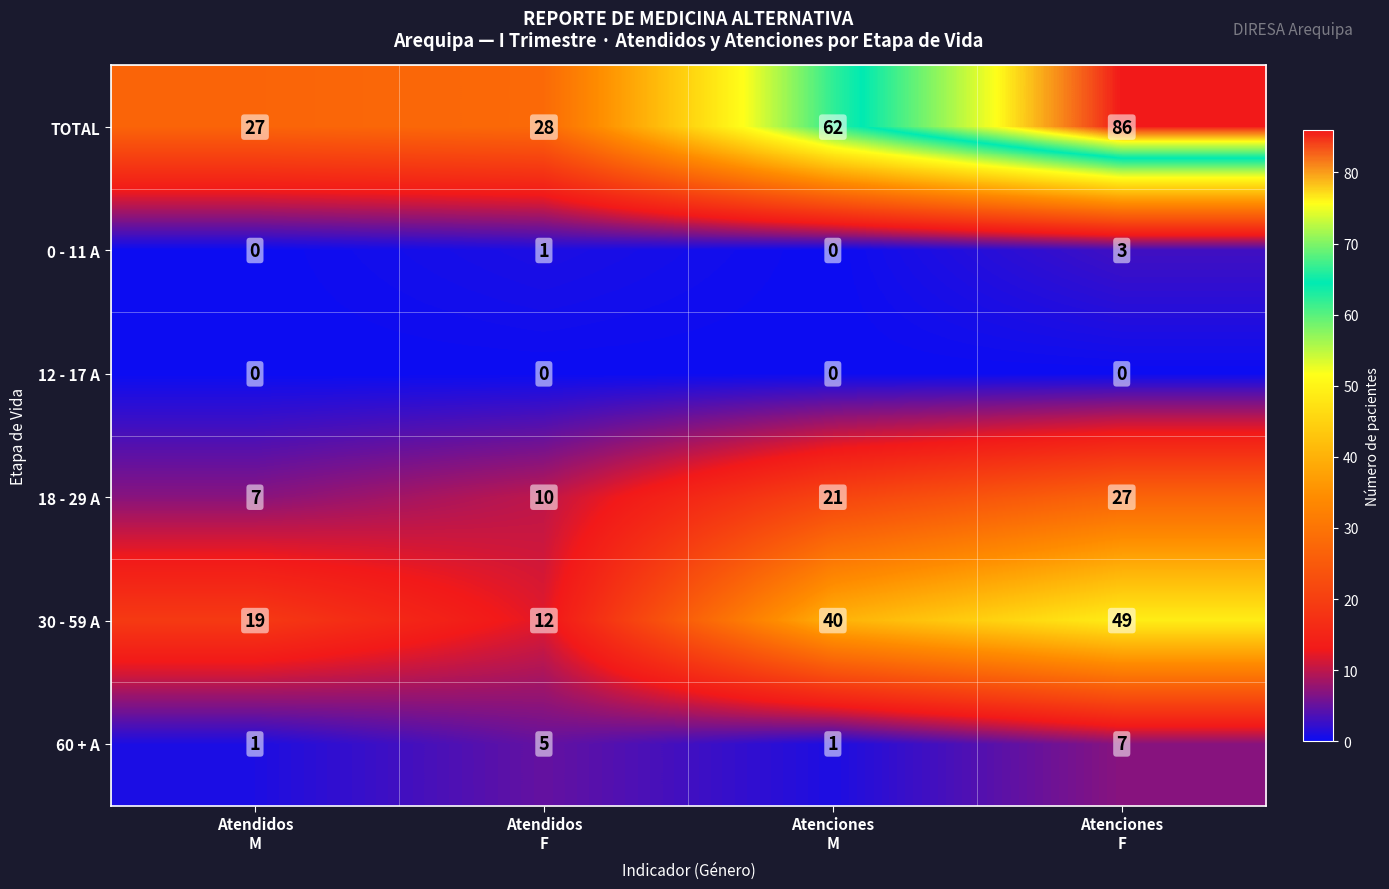

List the series in order of their peak value, highest first.

TOTAL, 30 - 59 A, 18 - 29 A, 60 + A, 0 - 11 A, 12 - 17 A